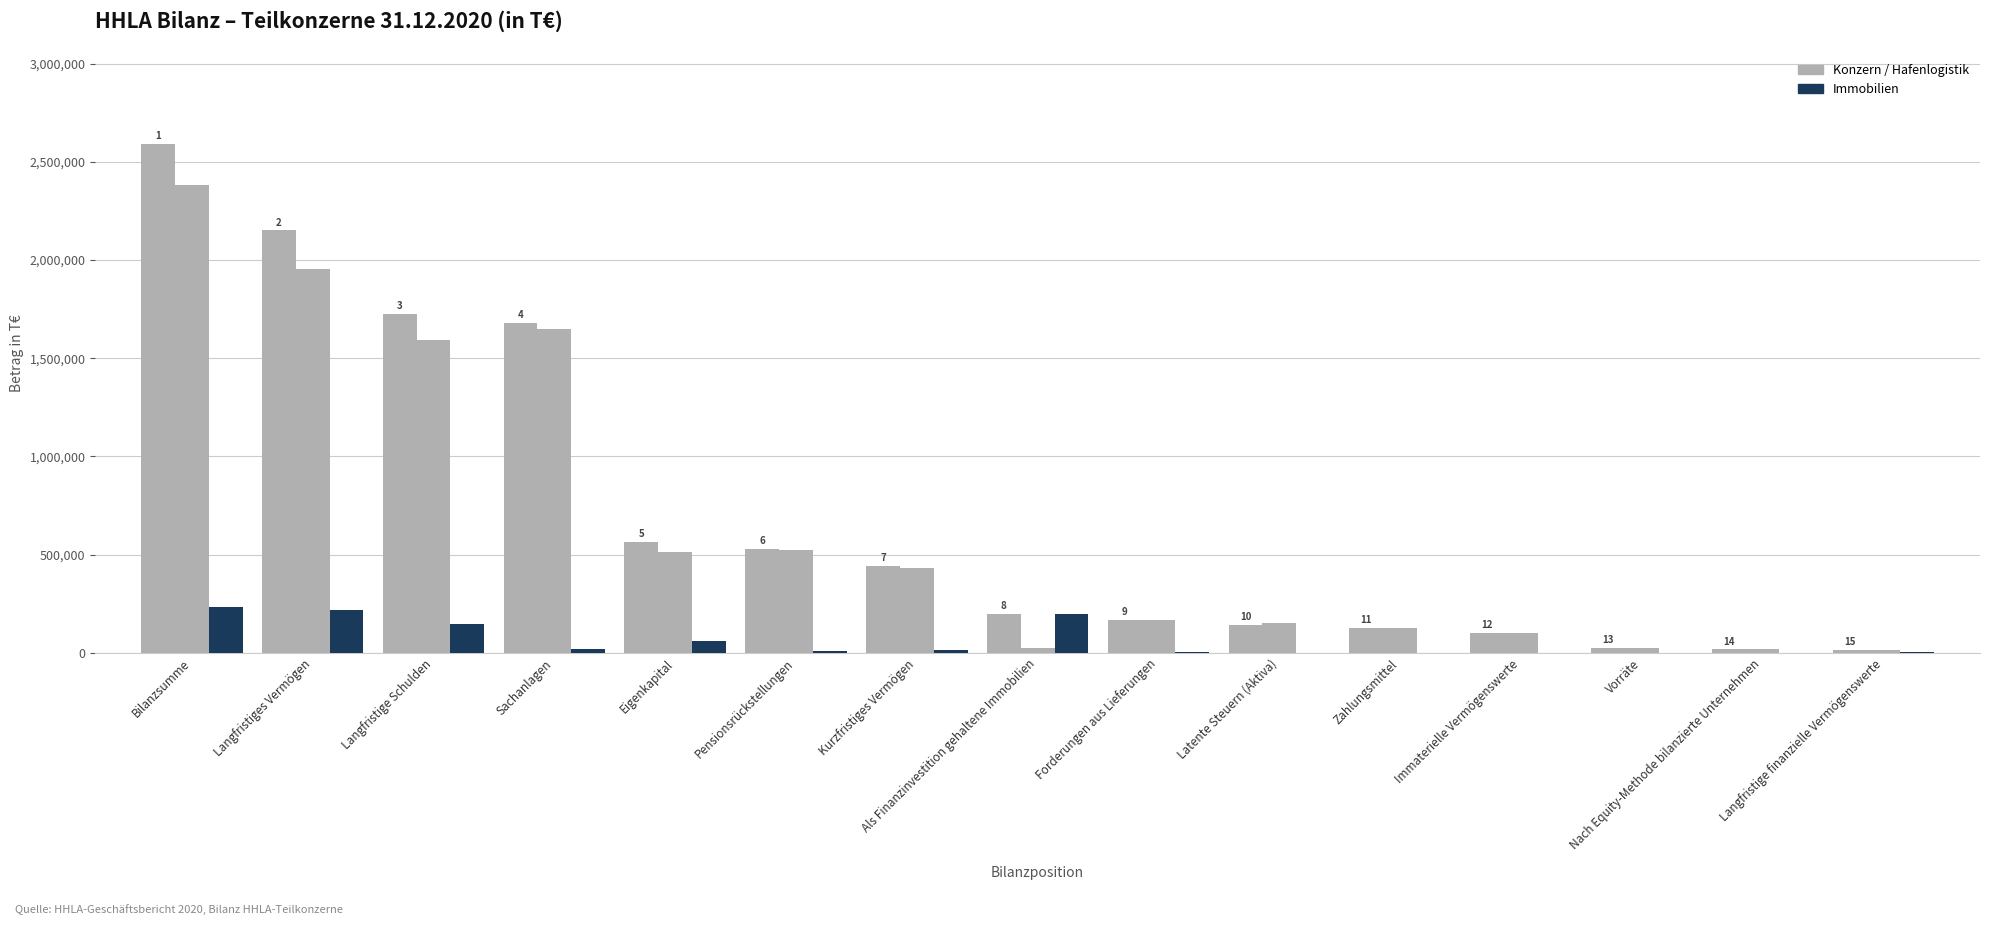

What is the label of the 1st bar from the left?

Bilanzsumme